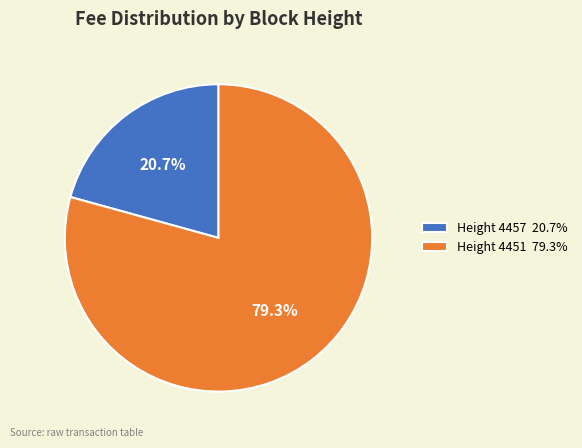

To the nearest percent, what is the average slice percentage?

50%